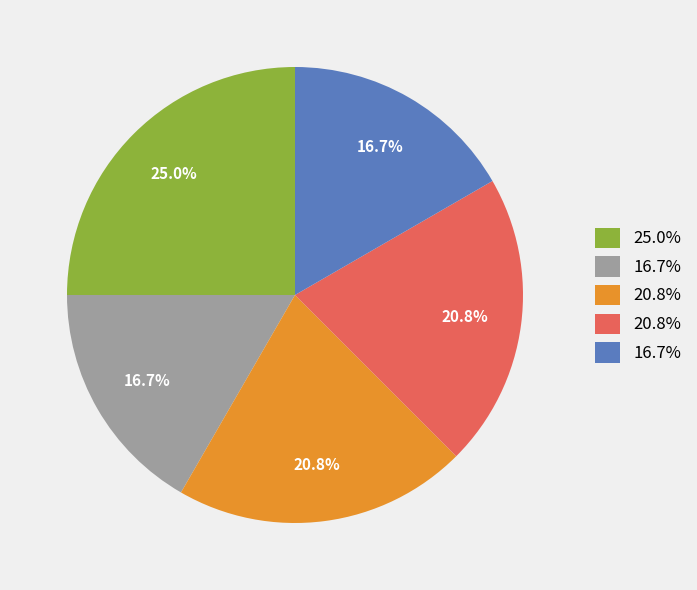

To the nearest percent, what is the average slice percentage?

20%